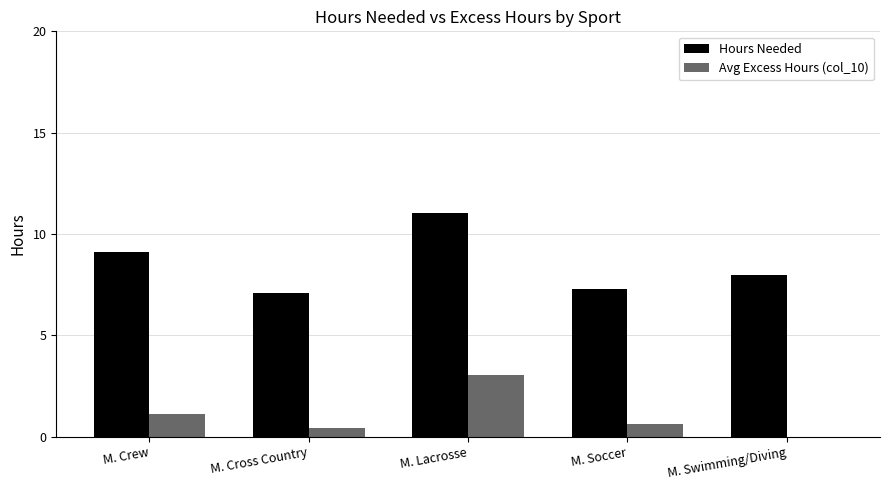

Which label corresponds to the largest value in the chart?

M. Lacrosse